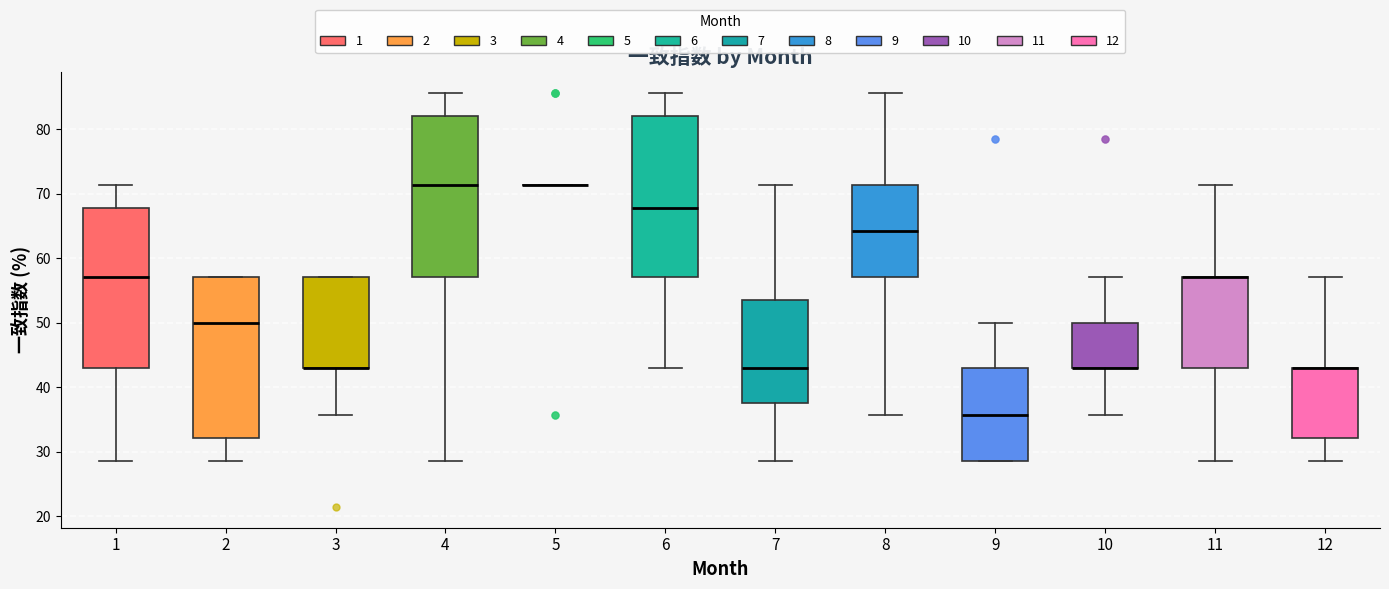

Reading left to right, read every box against the y-axis: the position of its median line, the range the box covers, and the ends of its whiskers. The values are not printed on the chart, so give them approximately, as read against the axis.

1: median 57, box 43 to 68, whiskers 29 to 71
2: median 50, box 32 to 57, whiskers 29 to 57
3: median 43 (drawn on the box's lower edge), box 43 to 57, whiskers 36 to 57
4: median 71, box 57 to 82, whiskers 29 to 86
5: box collapsed to a line at 71, whiskers 71 to 71
6: median 68, box 57 to 82, whiskers 43 to 86
7: median 43, box 38 to 54, whiskers 29 to 71
8: median 64, box 57 to 71, whiskers 36 to 86
9: median 36, box 29 to 43, whiskers 29 to 50
10: median 43 (drawn on the box's lower edge), box 43 to 50, whiskers 36 to 57
11: median 57 (drawn on the box's upper edge), box 43 to 57, whiskers 29 to 71
12: median 43 (drawn on the box's upper edge), box 32 to 43, whiskers 29 to 57